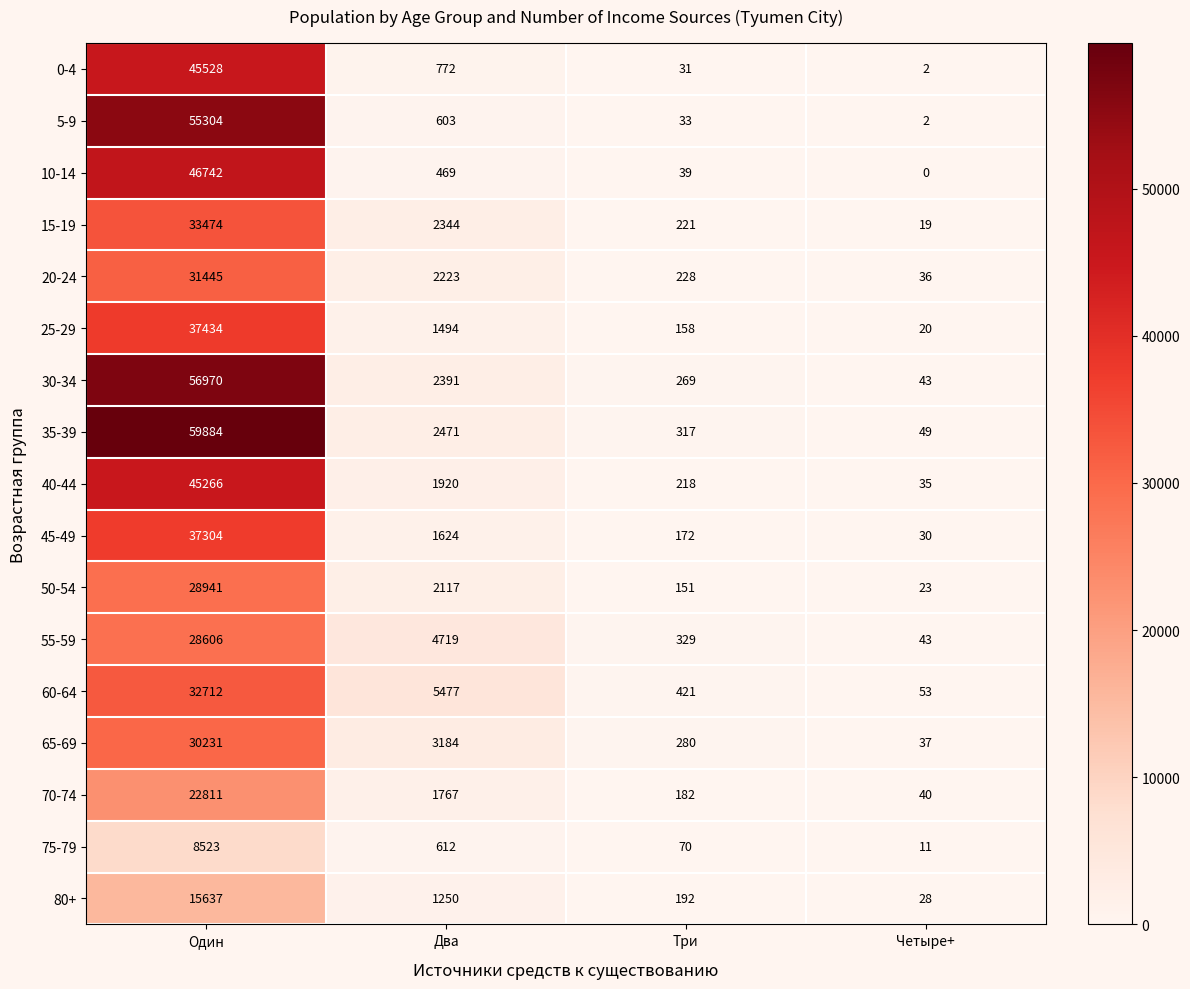

Which series has the largest range (max minus min)?

35-39